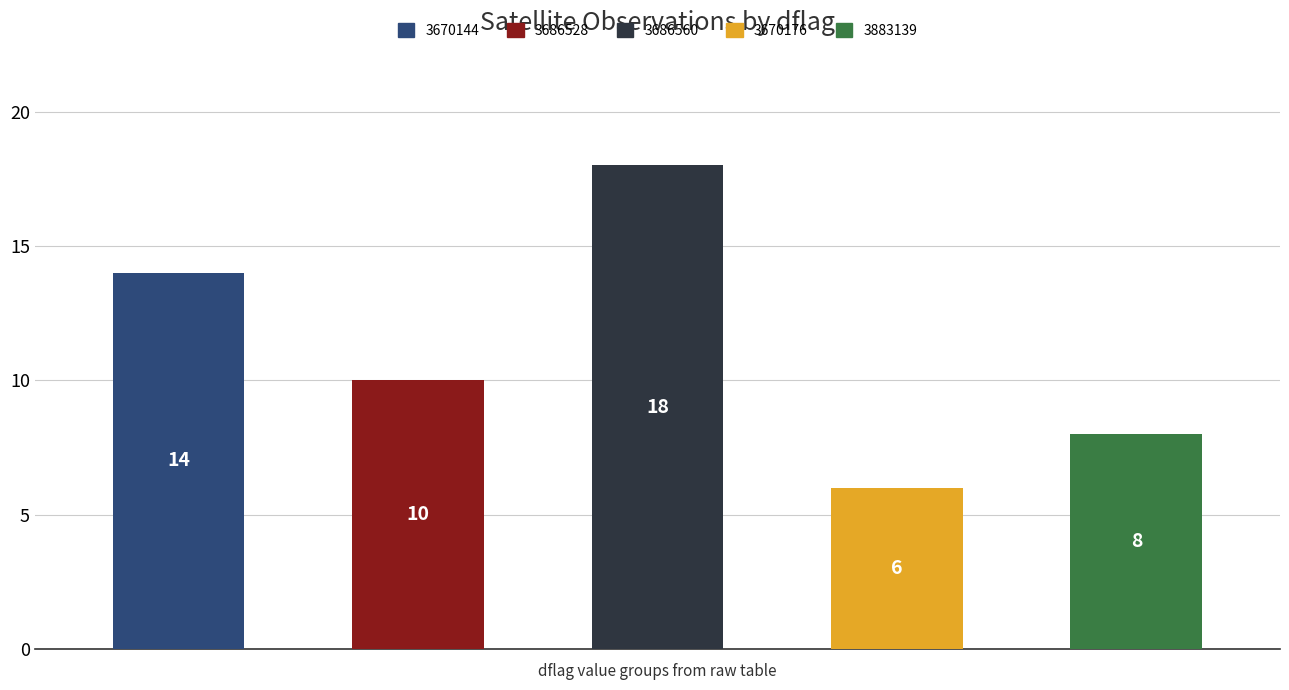

True or false: the data shows 6 at 3670176.

True